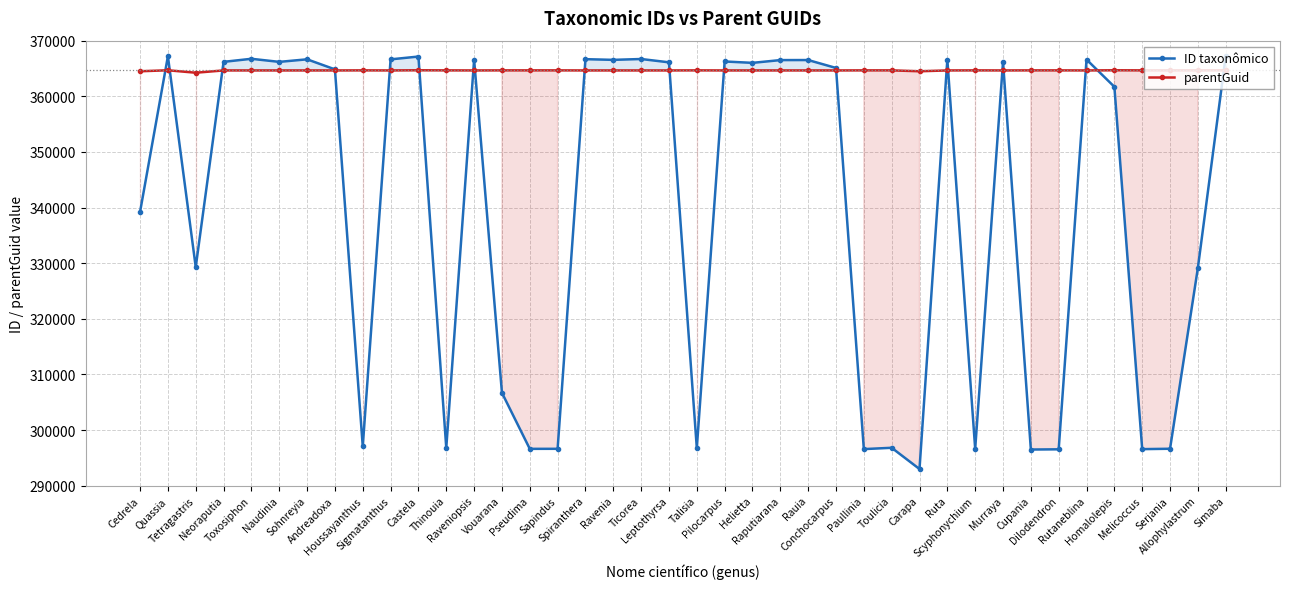

What is the maximum value for parentGuid?

364678